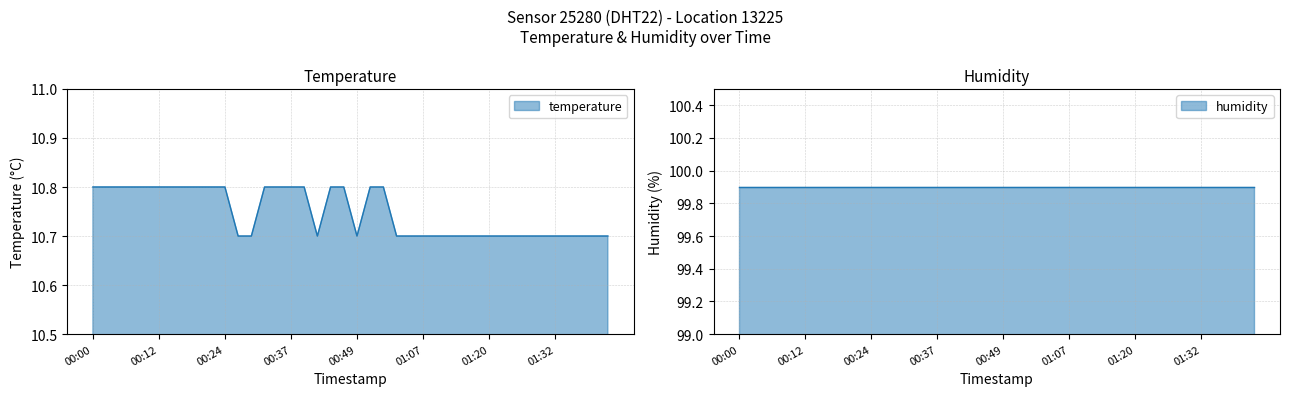

Which has a higher value, 00:15 or 01:27?

00:15